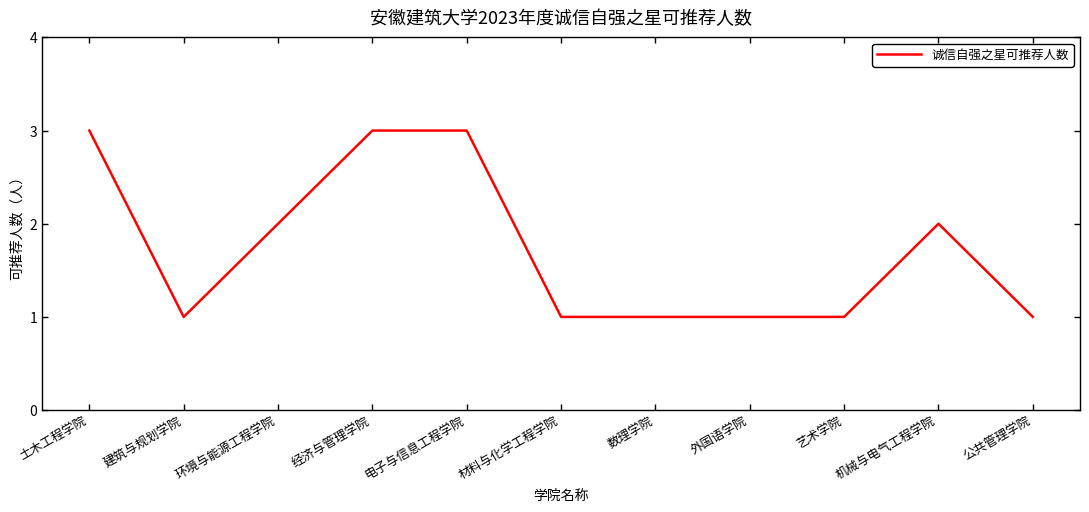

How many lines are shown in the chart?

1